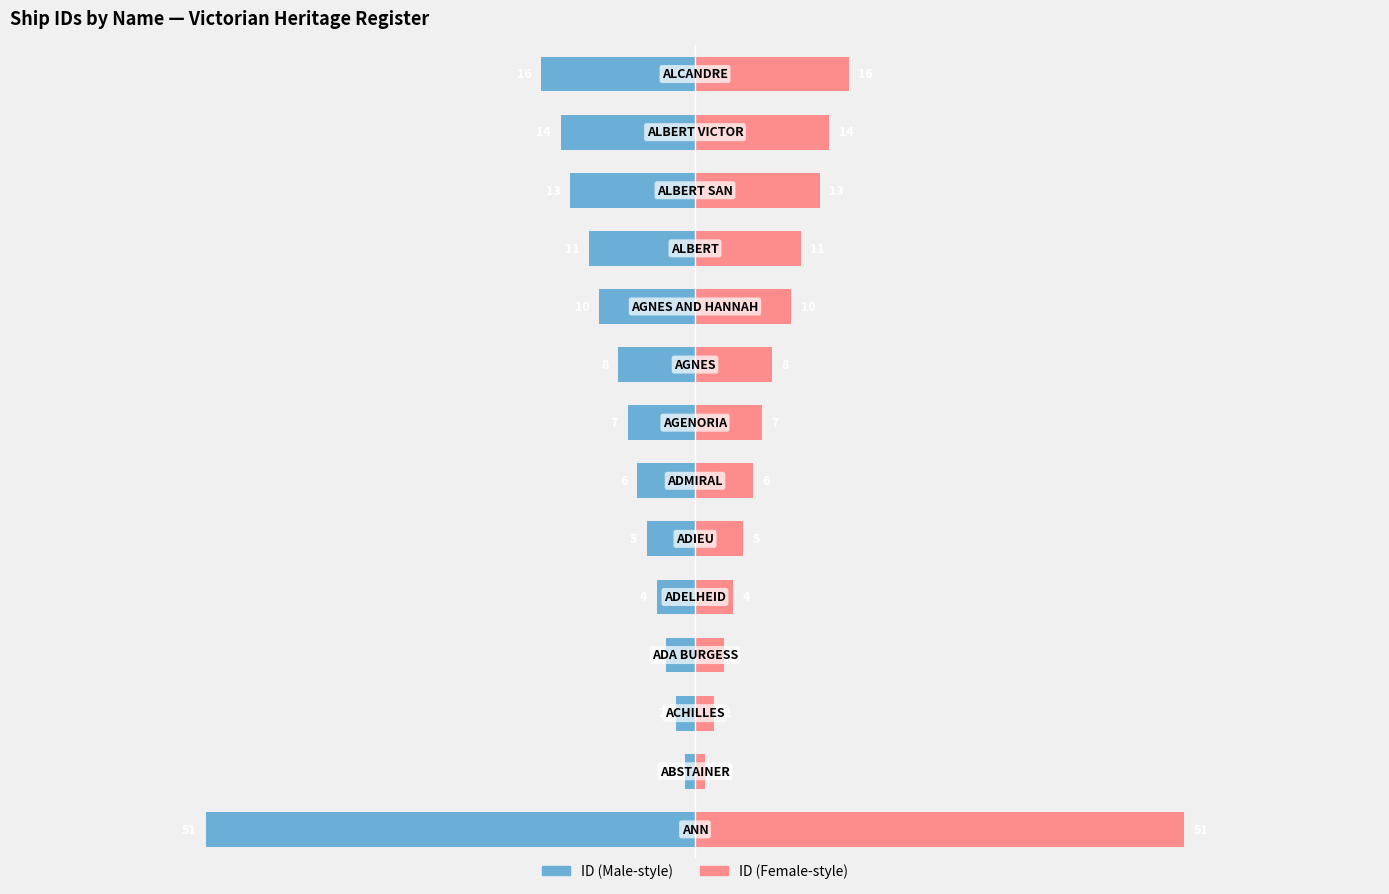

Reading left to right, what are all the values shown in this chart?

ID (Left): -51	-1	-2	-3	-4	-5	-6	-7	-8	-10	-11	-13	-14	-16
ID (Right): 51	1	2	3	4	5	6	7	8	10	11	13	14	16